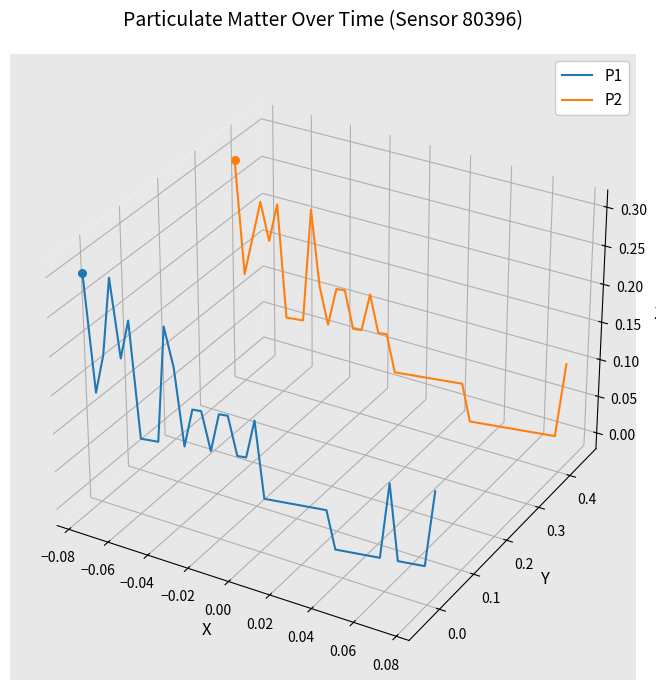

Which series has the largest Y range (max minus min)?

P1